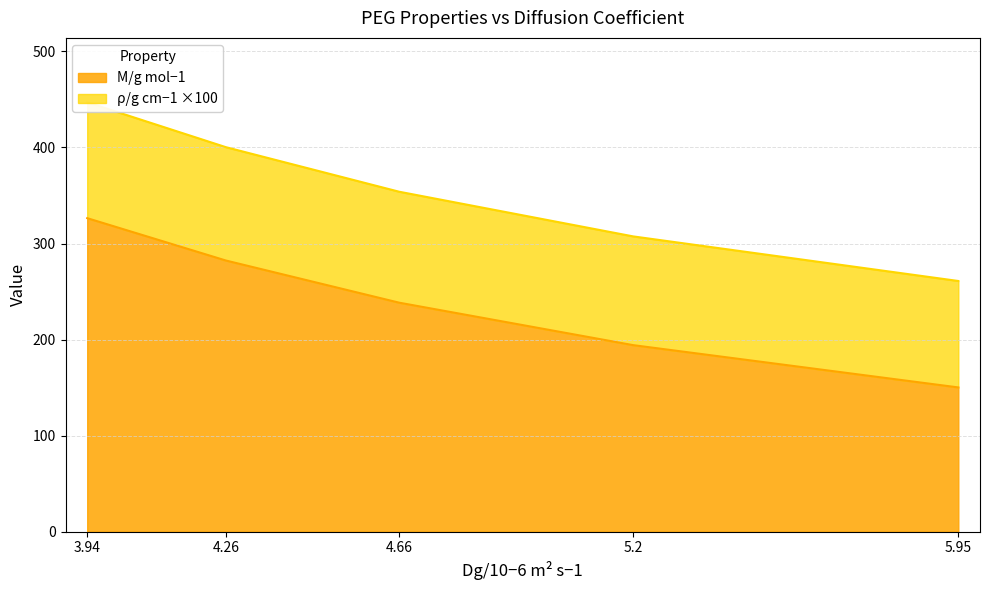

List the series in order of their overall mean, highest first.

M/g mol−1, ρ/g cm−1